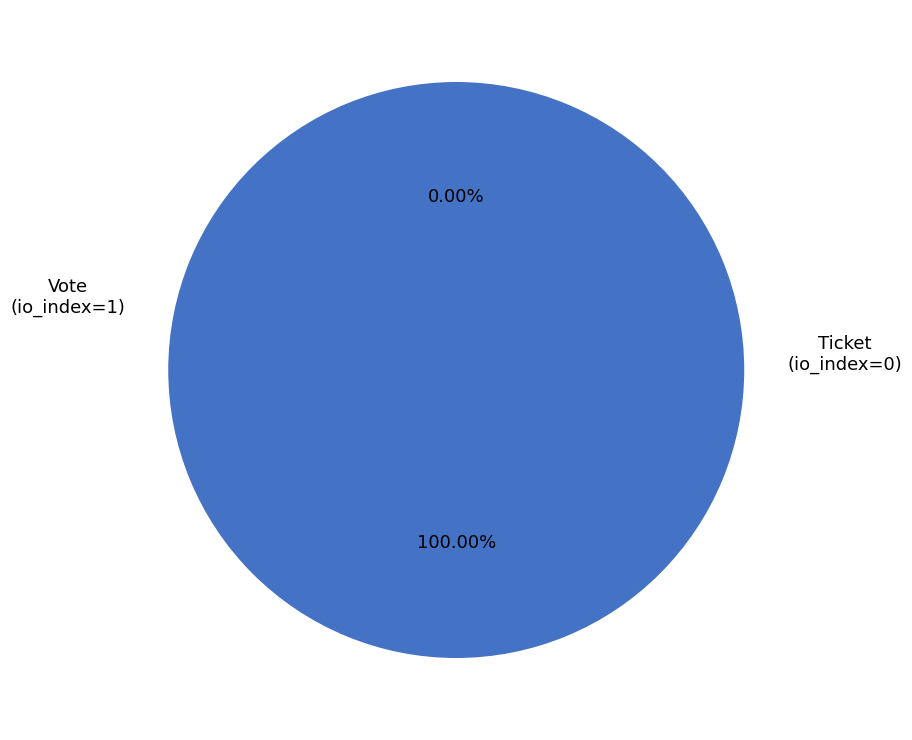

Do Ticket (io_index=0) and Vote (io_index=1) together represent more than half of the pie?

Yes